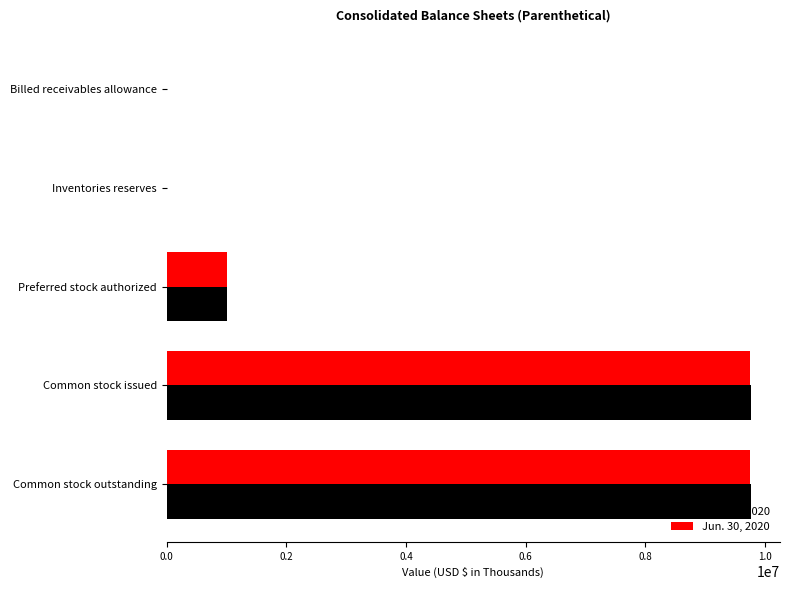

What are all the series names shown in the legend?

Sep. 30, 2020, Jun. 30, 2020